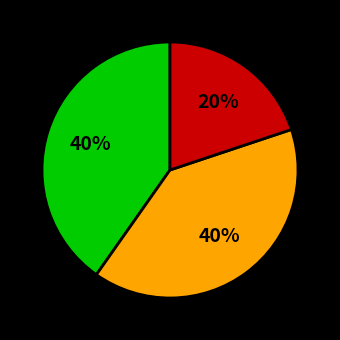

Count the number of slices in the pie.

3